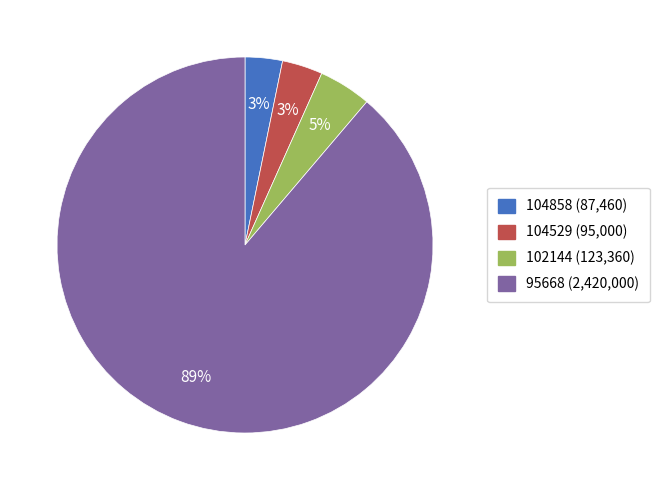

To the nearest percent, what is the difference between the largest and smallest slice percentages?

86%